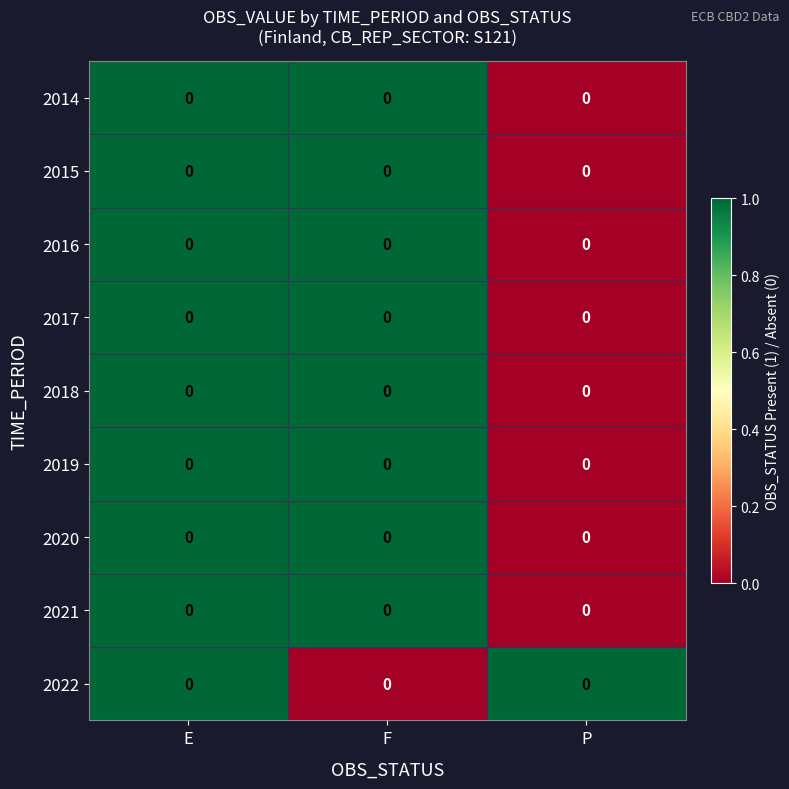

What is the difference between the maximum and minimum values in the 2018 series?

1